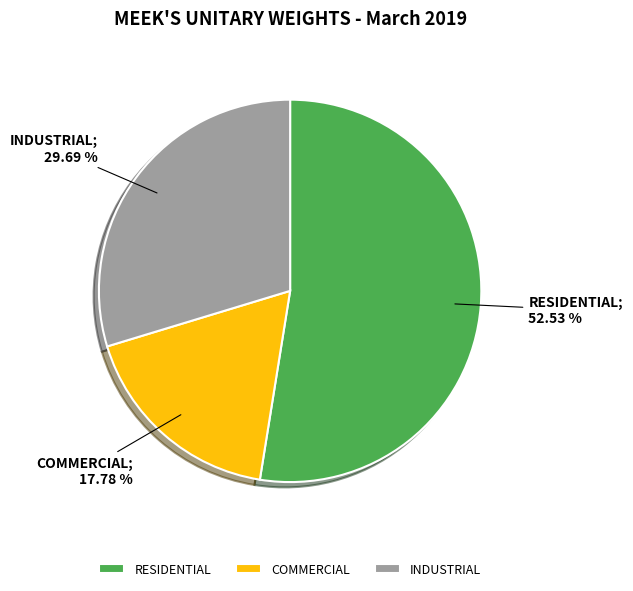

What percentage is the RESIDENTIAL slice, to the nearest percent?

53%